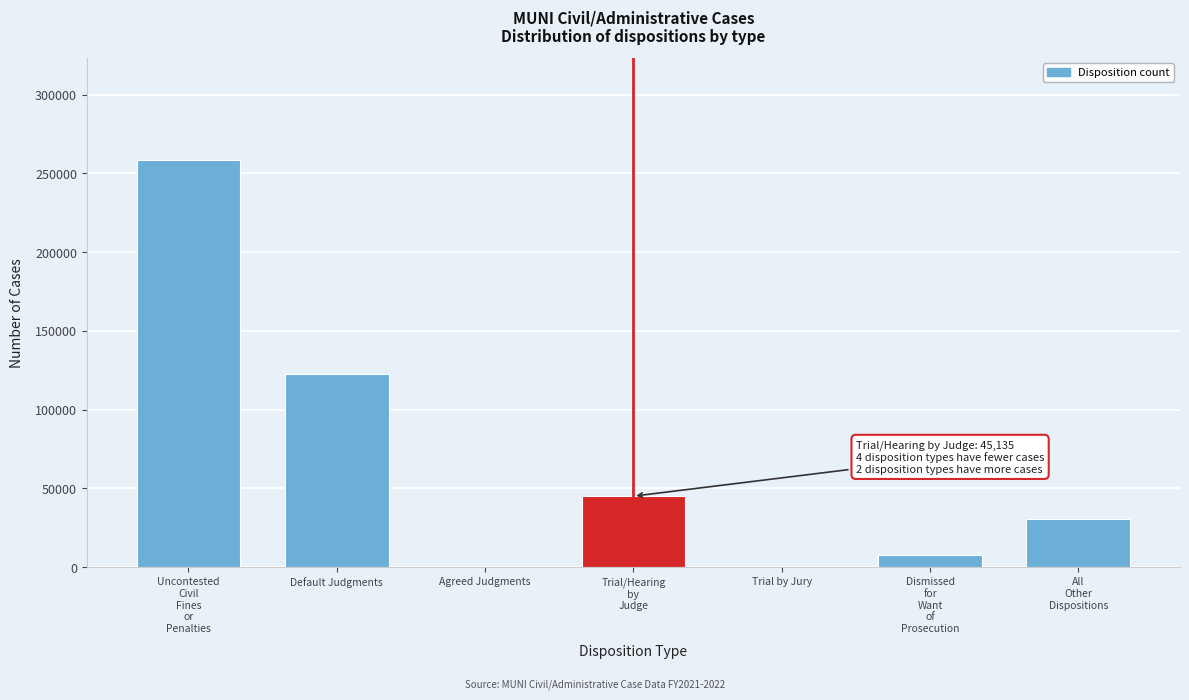

The value at Default Judgments is 122740. True or false?

True